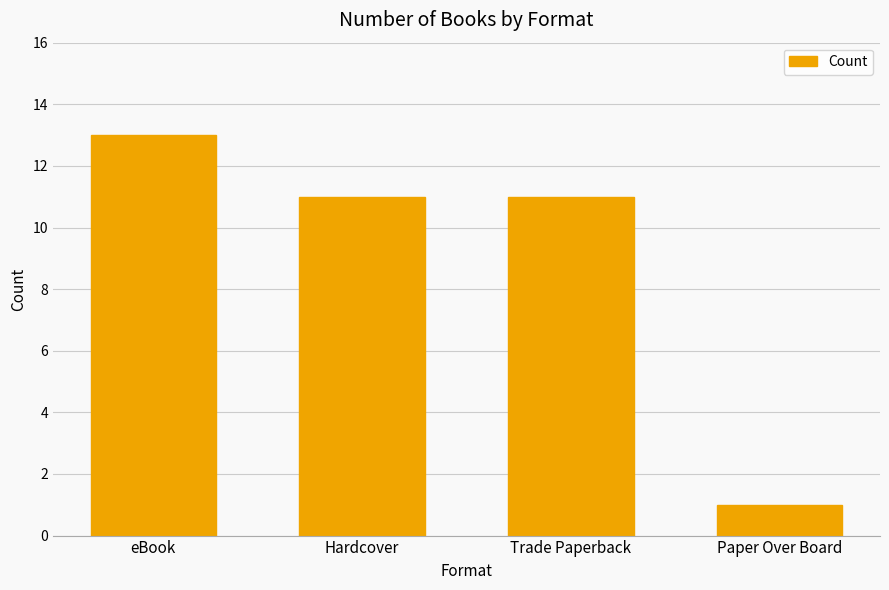

What is the label of the 2nd bar from the right?

Trade Paperback